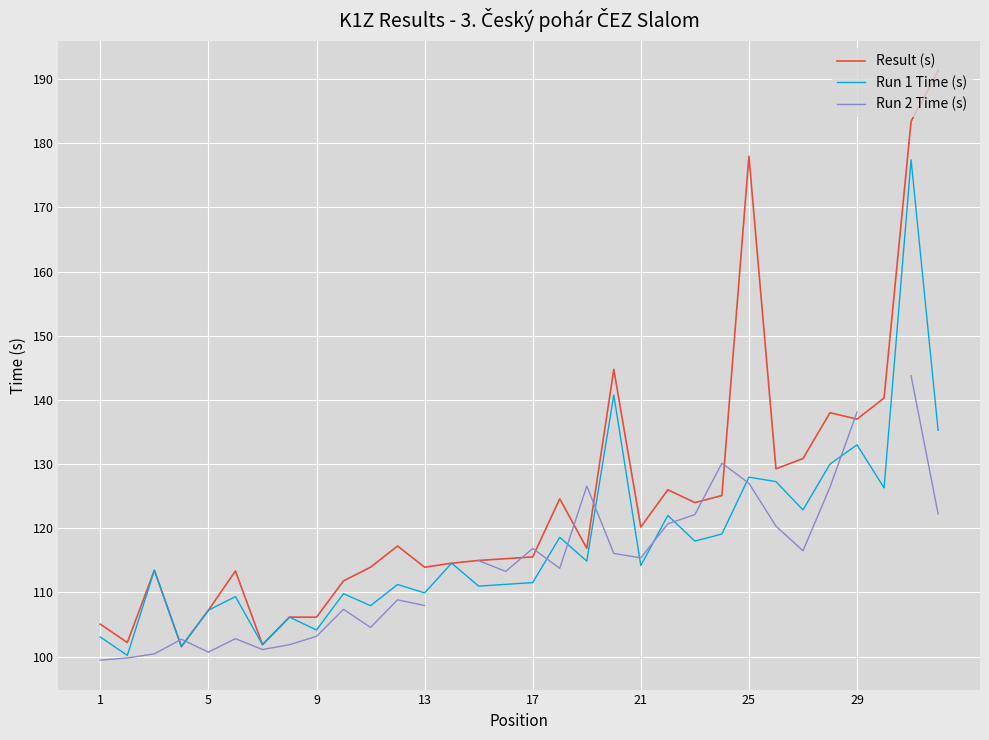

True or false: Run 1 Time (s) has a value of 196.7 at 15.

False